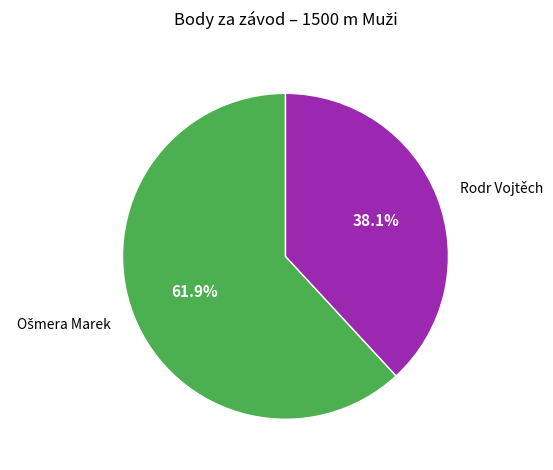

To the nearest percent, what is the average slice percentage?

50%